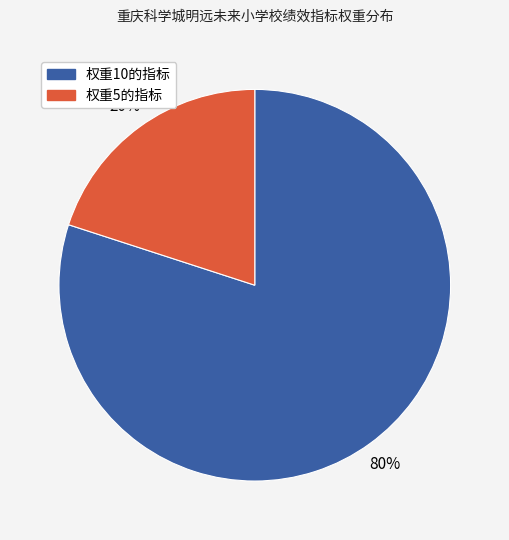

Does any single category account for the majority?

Yes